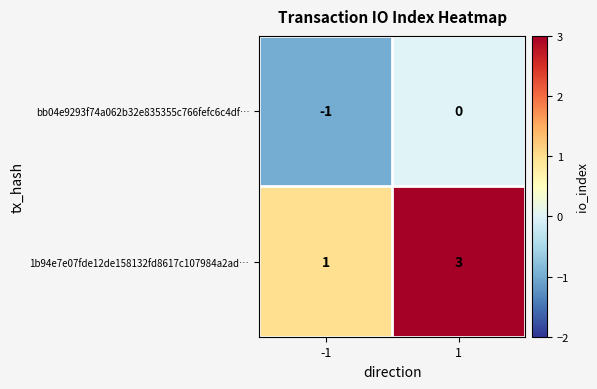

True or false: bb04e9293f74a062b32e835355c766fefc6c4df… has a value of -1 at -1.

True